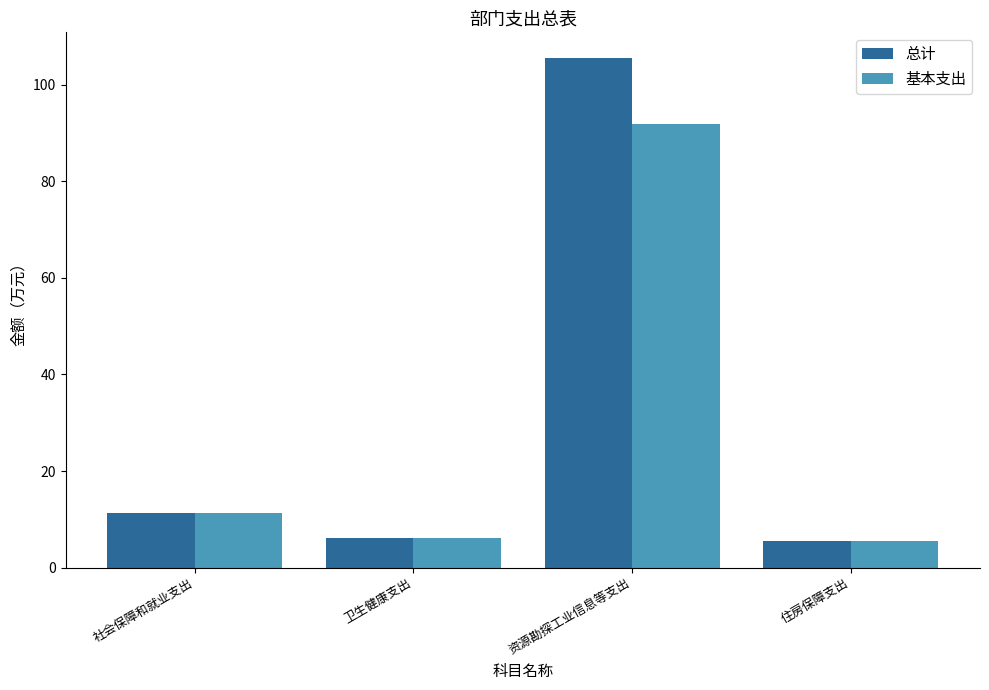

Does the chart contain any negative values?

No